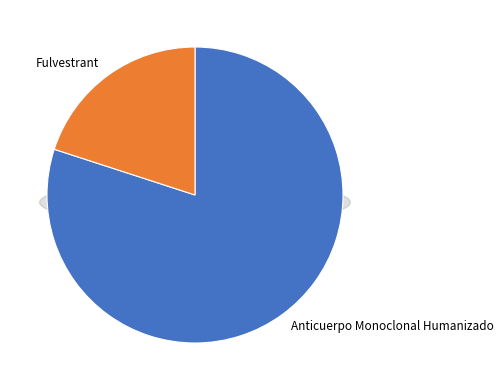

What percentage is NOT represented by Anticuerpo Monoclonal Humanizado?

20.0%